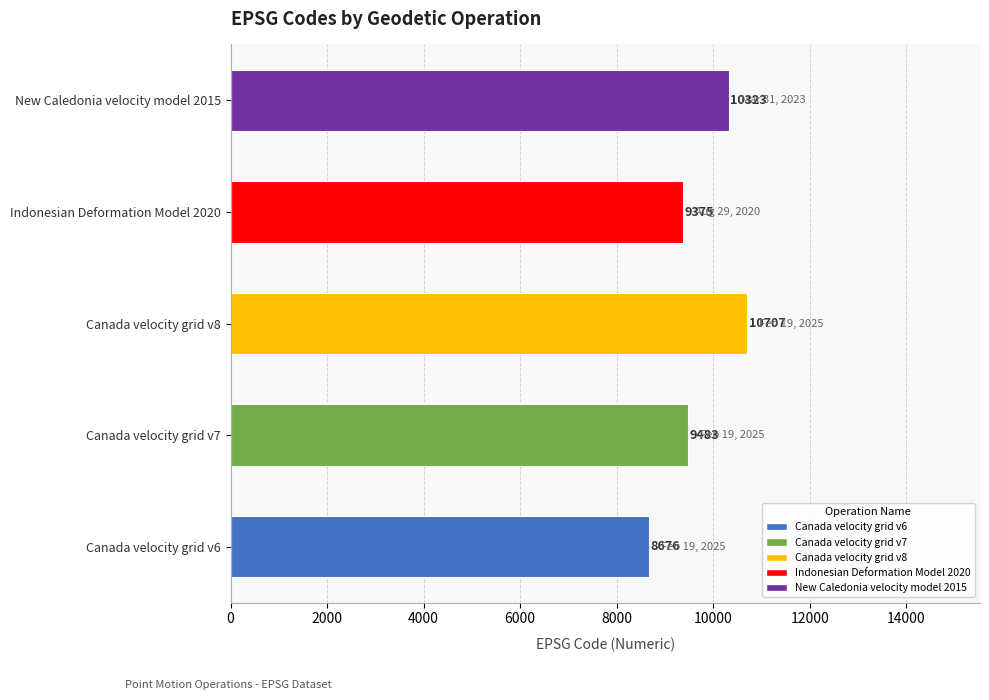

What is the greatest value displayed?

10707